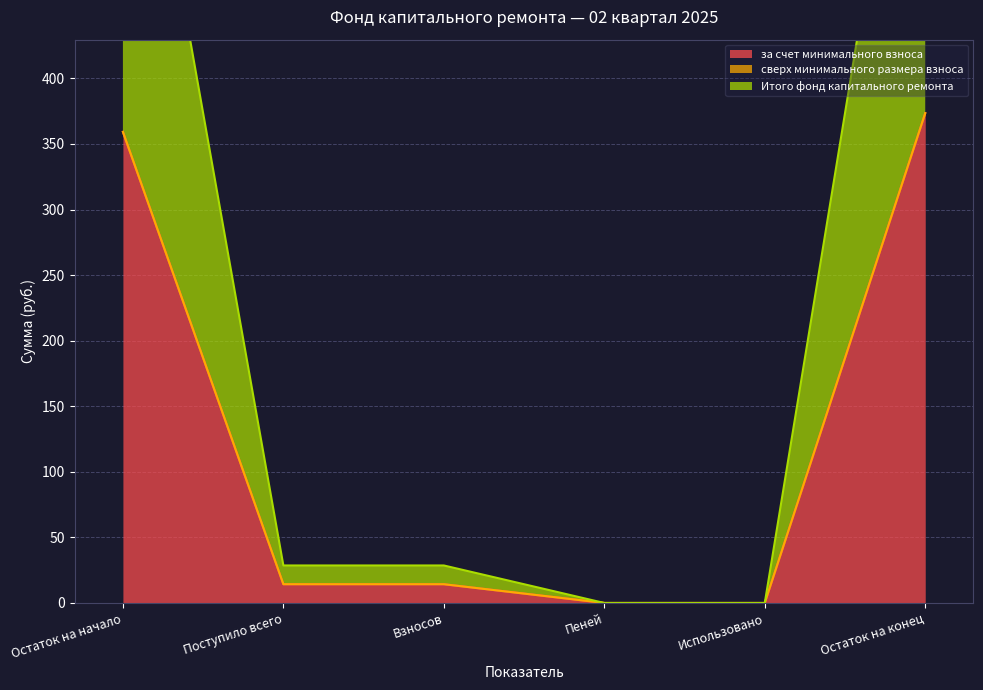

What is the maximum value for за счет минимального взноса?

373.5